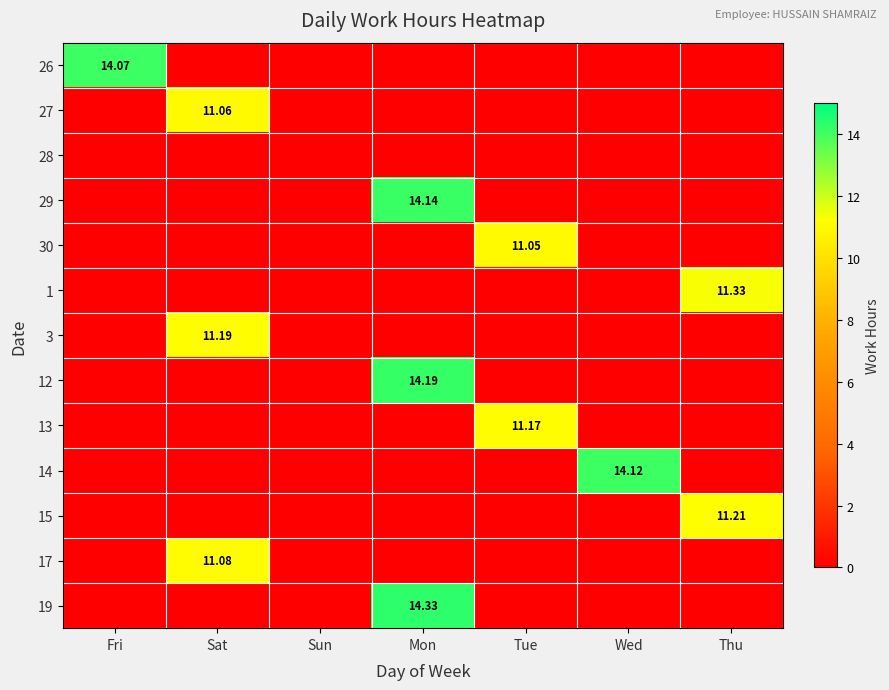

What is the greatest value displayed?

14.3